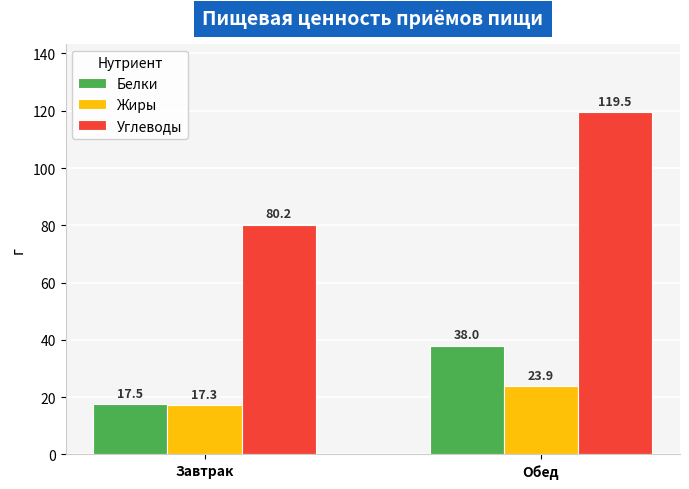

What is the minimum value shown in the chart?

17.3